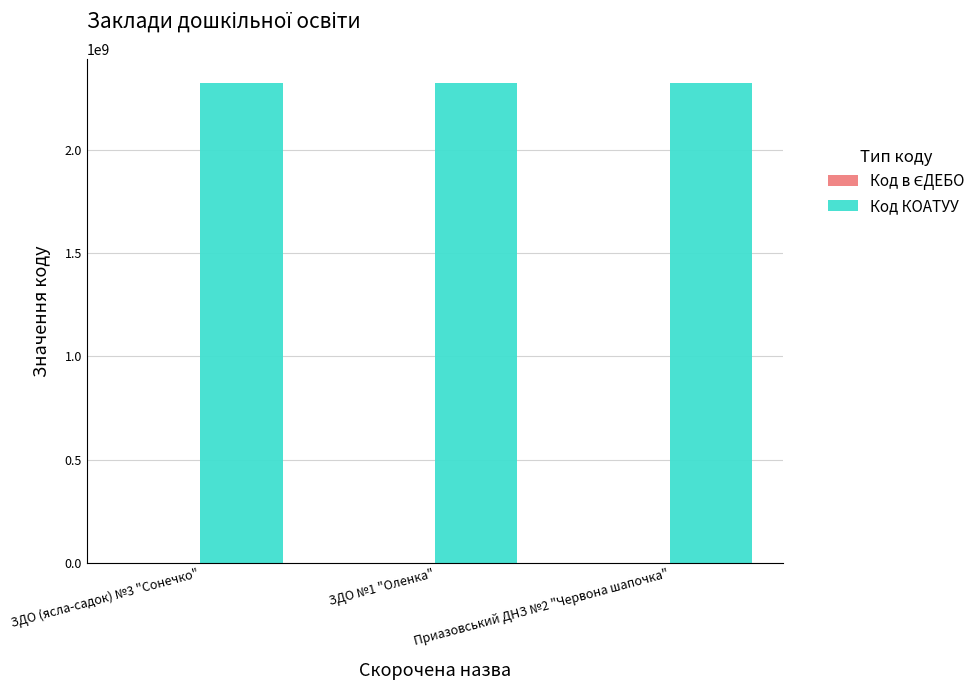

Which series has the largest total across all categories?

Код КОАТУУ